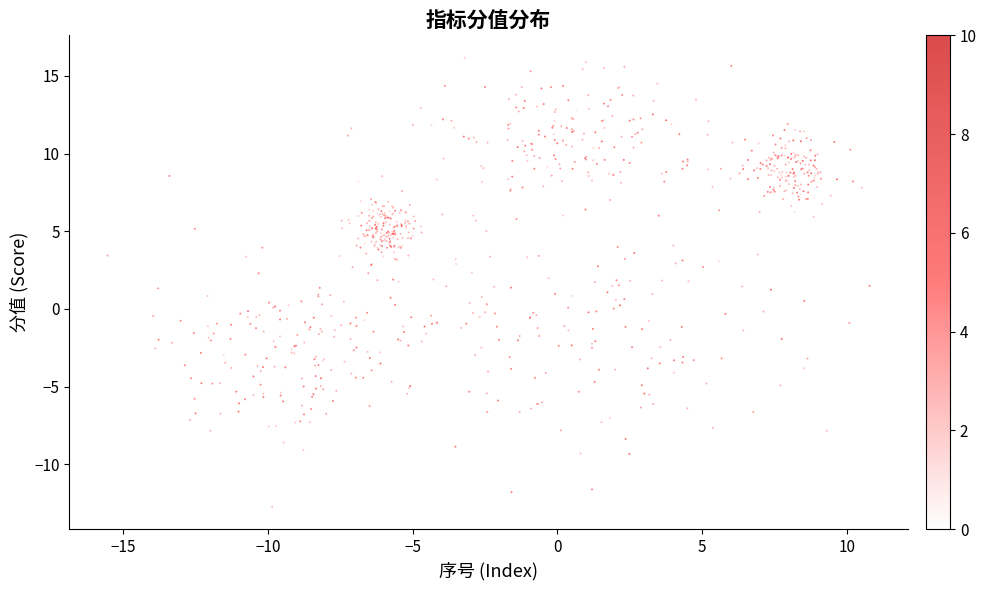

What is the range of X values (max minus min)?

26.3